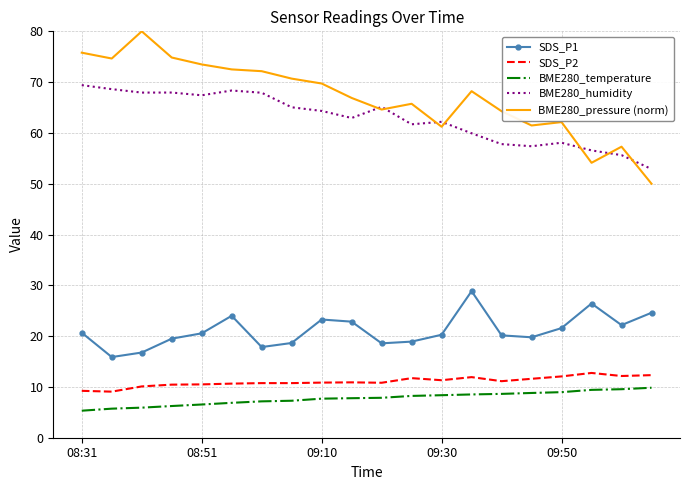

True or false: SDS_P1 has more than 0 points higher than both neighbors.

True